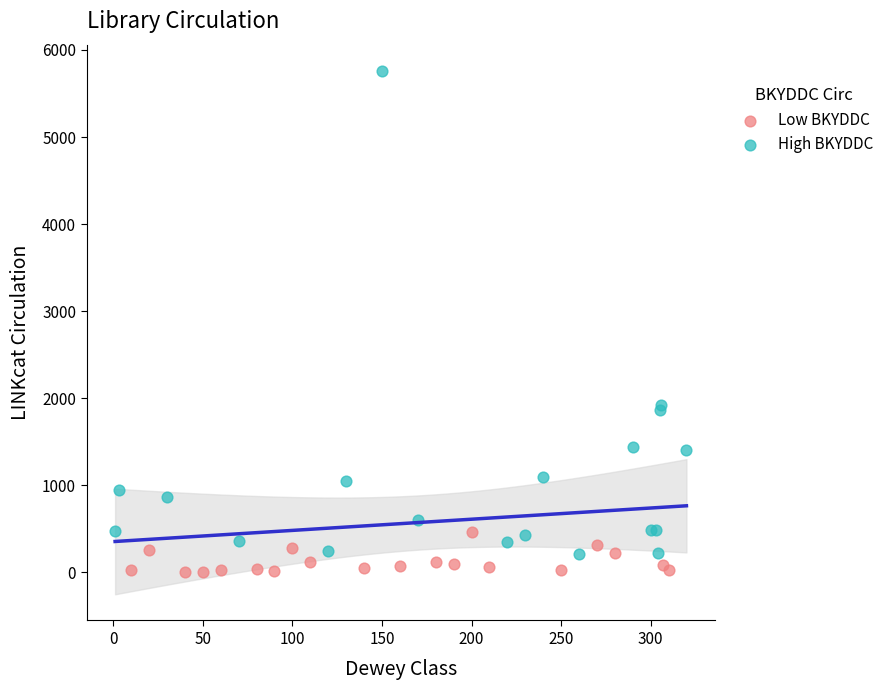

Which series has the largest Y range (max minus min)?

High BKYDDC